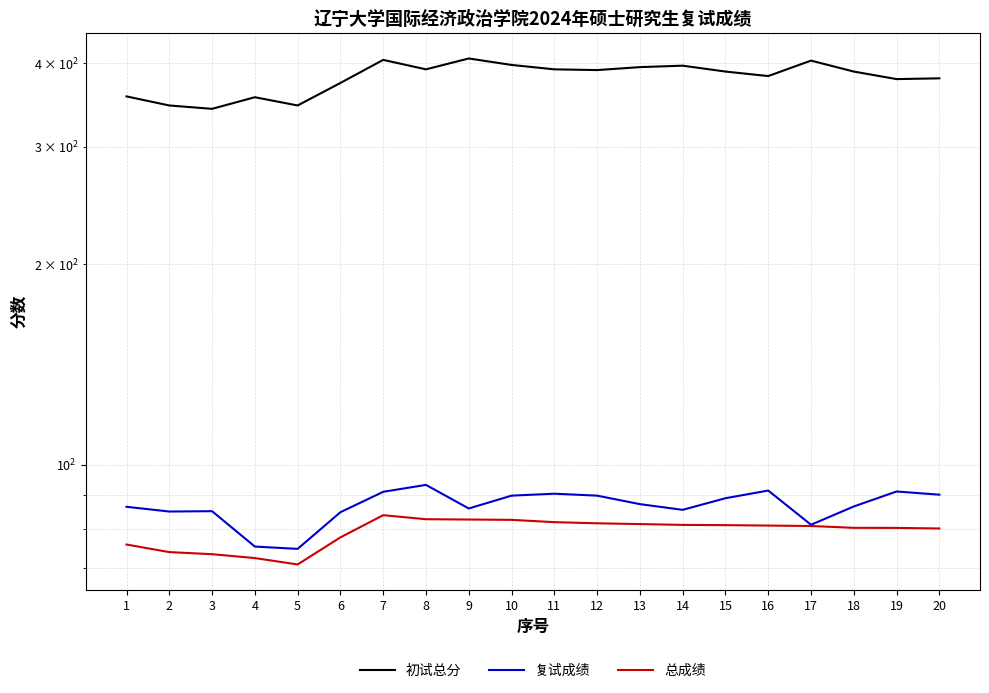

Reading right to left, what are all the values shown in this chart?

初试总分: 380.0	379.0	389.0	404.0	383.0	389.0	397.0	395.0	391.0	392.0	398.0	407.0	392.0	405.0	374.0	346.0	356.0	342.0	346.0	357.0
复试成绩: 90.2	91.2	86.6	81.3	91.5	89.1	85.6	87.3	89.9	90.5	89.9	86.0	93.3	91.1	84.9	74.8	75.4	85.2	85.1	86.5
总成绩: 80.3	80.4	80.4	81.0	81.1	81.2	81.3	81.5	81.7	82.0	82.7	82.8	82.9	84.0	77.8	70.9	72.5	73.4	74.0	75.9